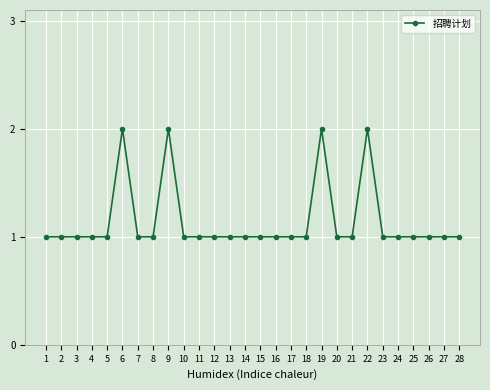

Reading left to right, what are all the values shown in this chart?

1	1	1	1	1	2	1	1	2	1	1	1	1	1	1	1	1	1	2	1	1	2	1	1	1	1	1	1